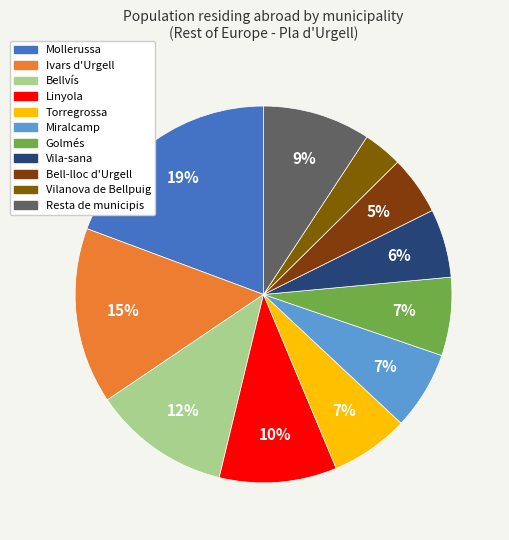

Does any single category account for the majority?

No